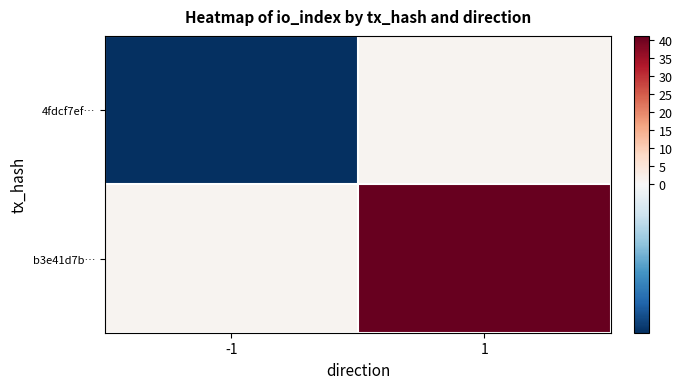

At which category is the sum across all series the highest?

1